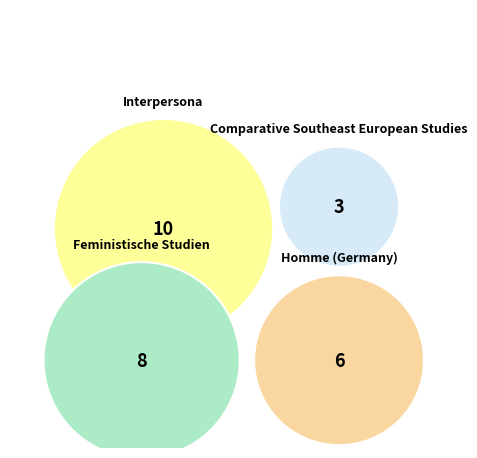

What is the change in value from Comparative Southeast European Studies to Feministische Studien?

+5